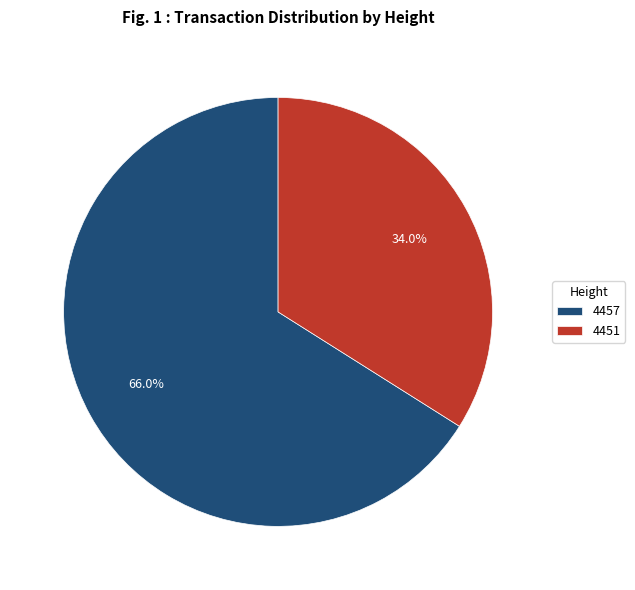

What is the total percentage of 4451 and 4457?

100.0%